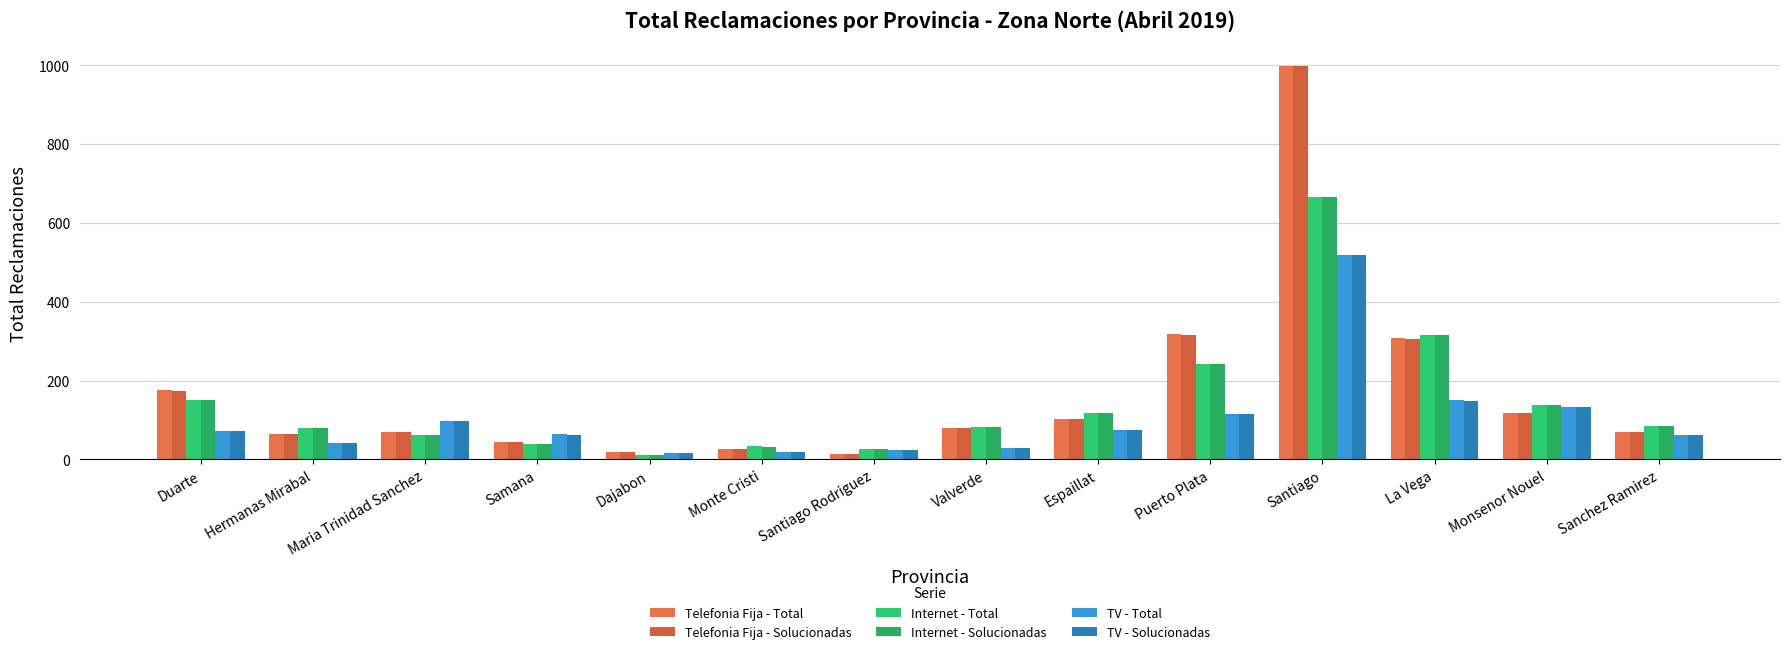

How many groups of bars are there?

14